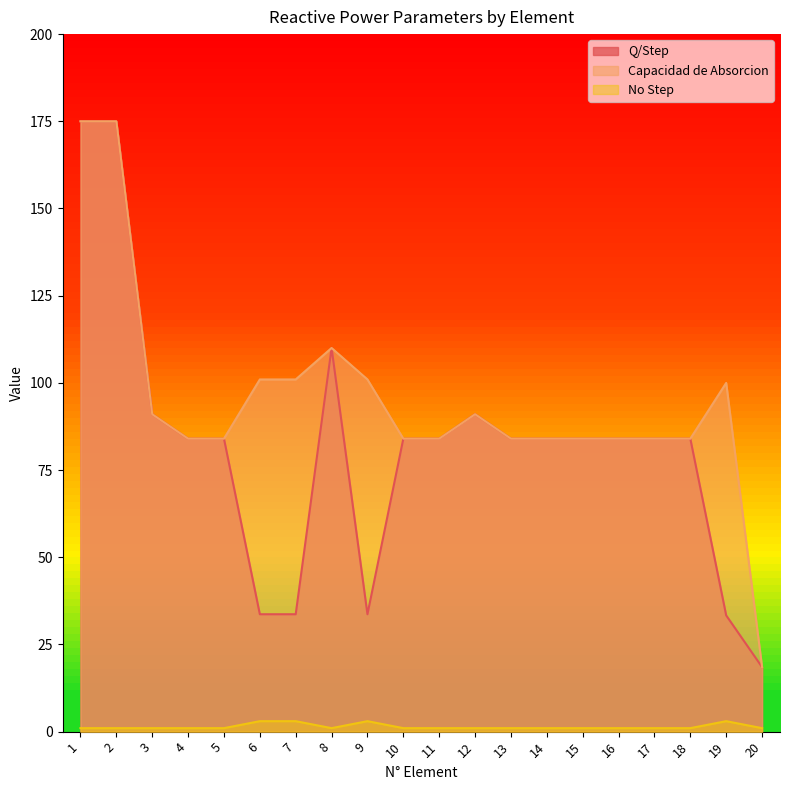

What is the sum of all Q/Step values?

1634.8